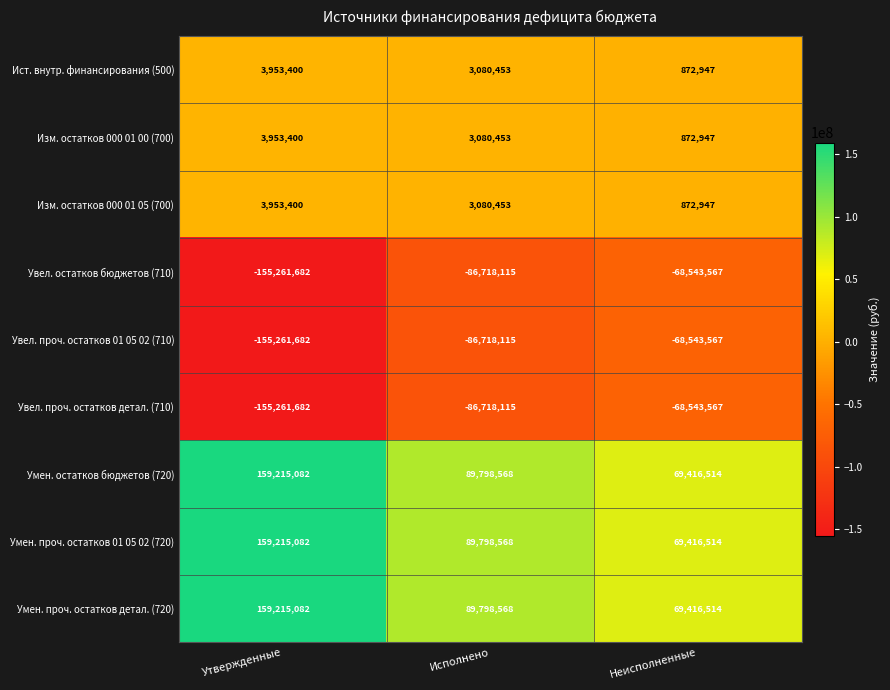

Is it true that Изм. остатков 000 01 00 (700) equals 3953400 at Утвержденные?

True